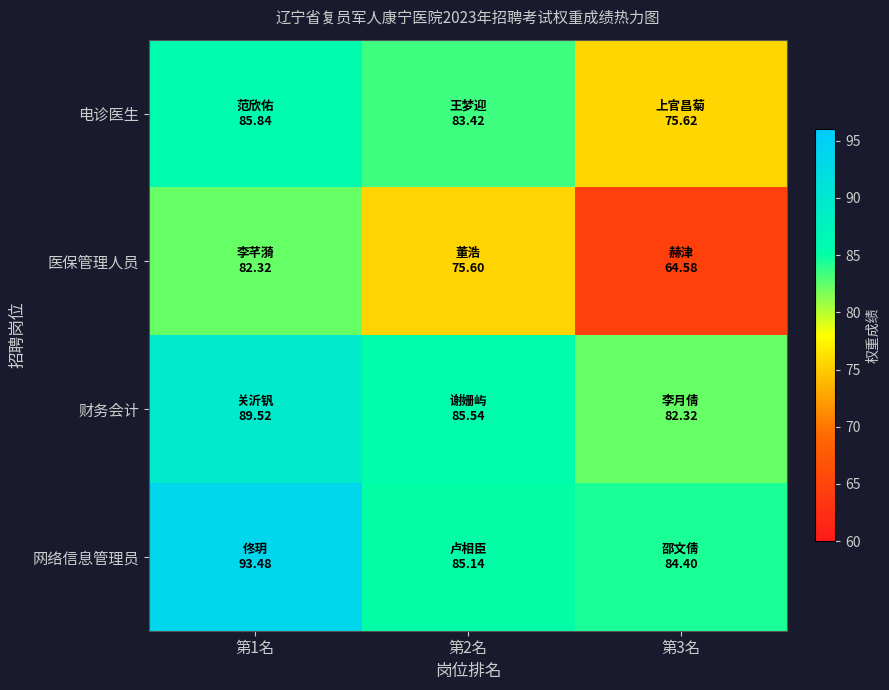

How many data points does each series have?

3